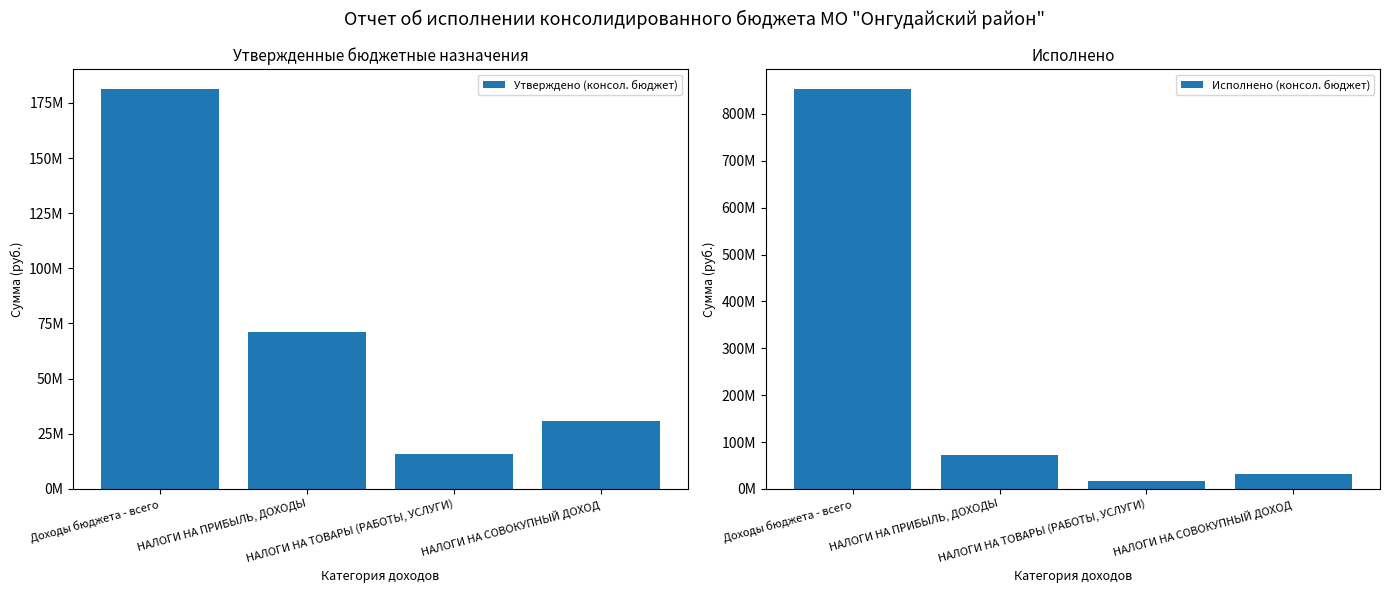

List the series in order of their overall mean, highest first.

Исполнено (консол. бюджет), Утверждено (консол. бюджет)